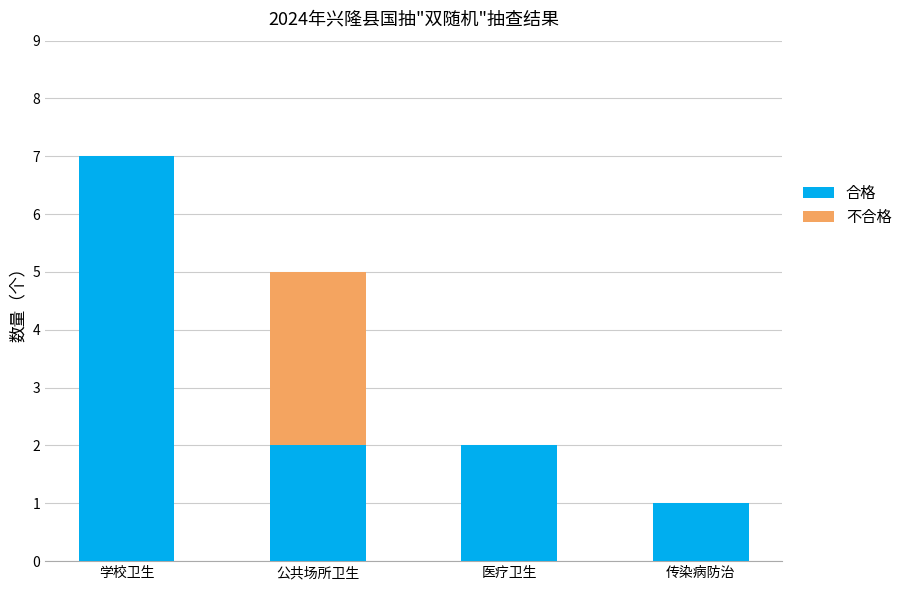

What is the approximate value of 合格 at 学校卫生?

7